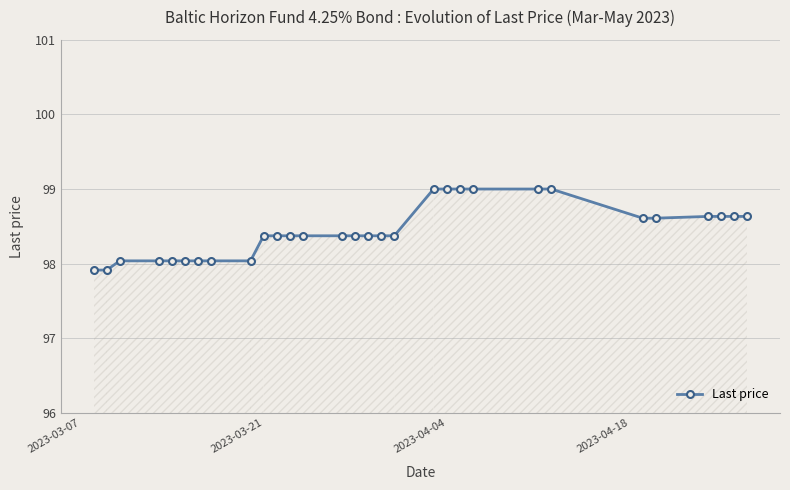

What is the average value?

98.4